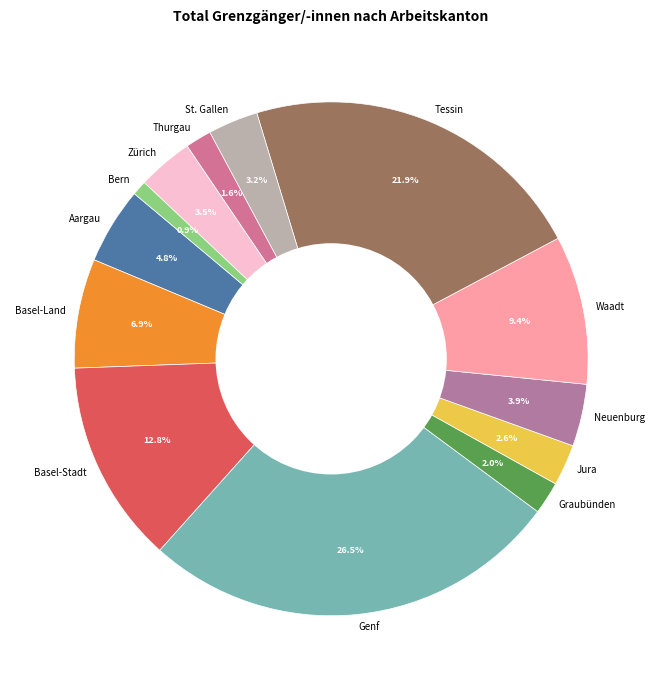

The Basel-Land slice represents 1% of the pie. True or false?

False